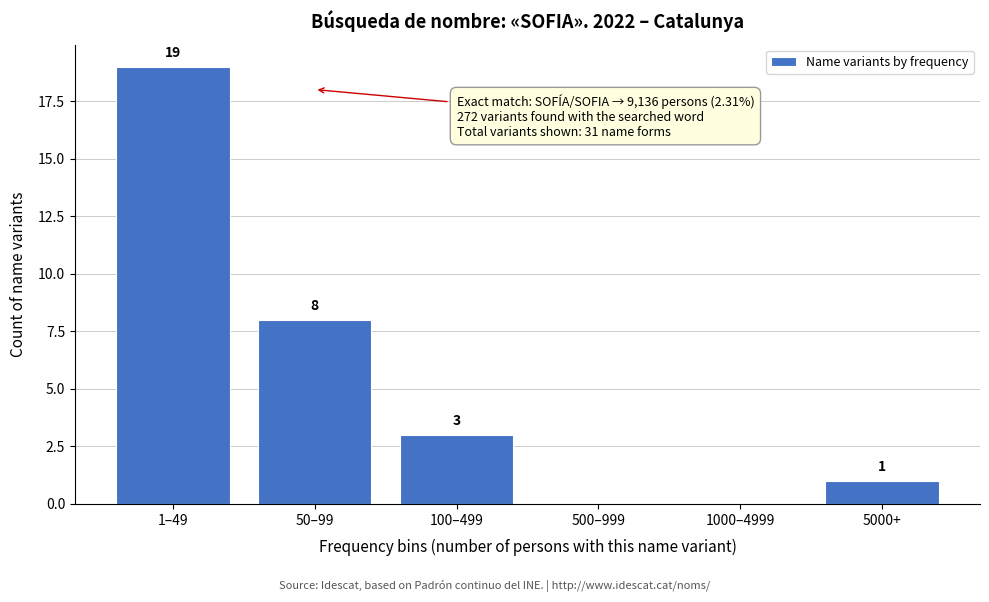

Reading left to right, extract all data points from this chart.

1–49=19	50–99=8	100–499=3	500–999=0	1000–4999=0	5000+=1